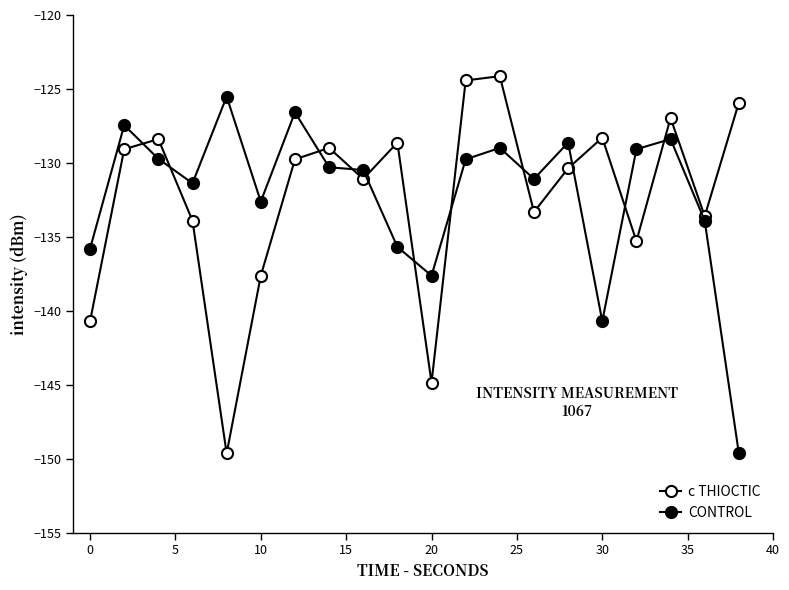

Does the chart have visible grid lines?

No